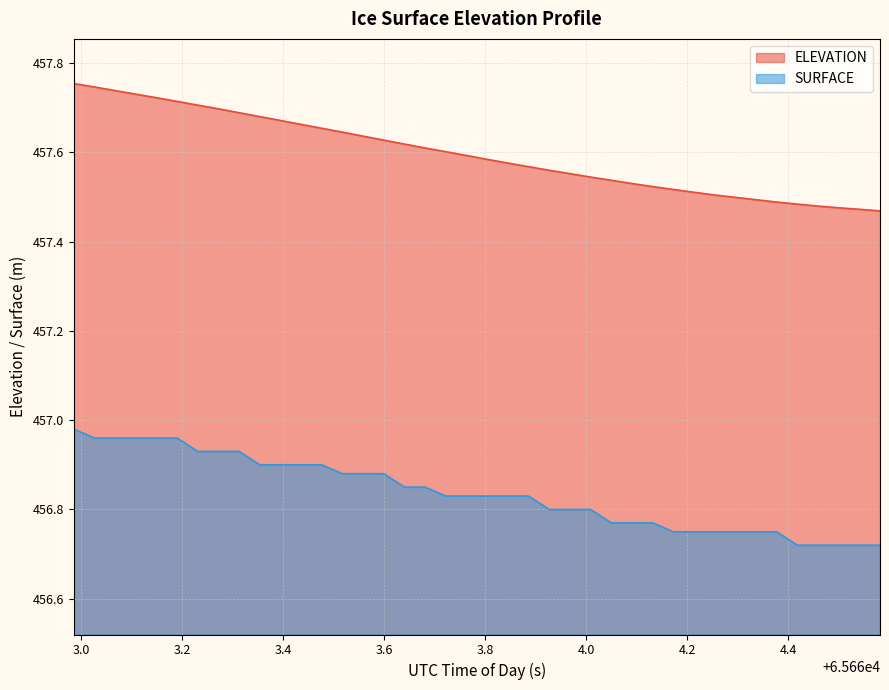

True or false: ELEVATION has more than 1 points higher than both neighbors.

False